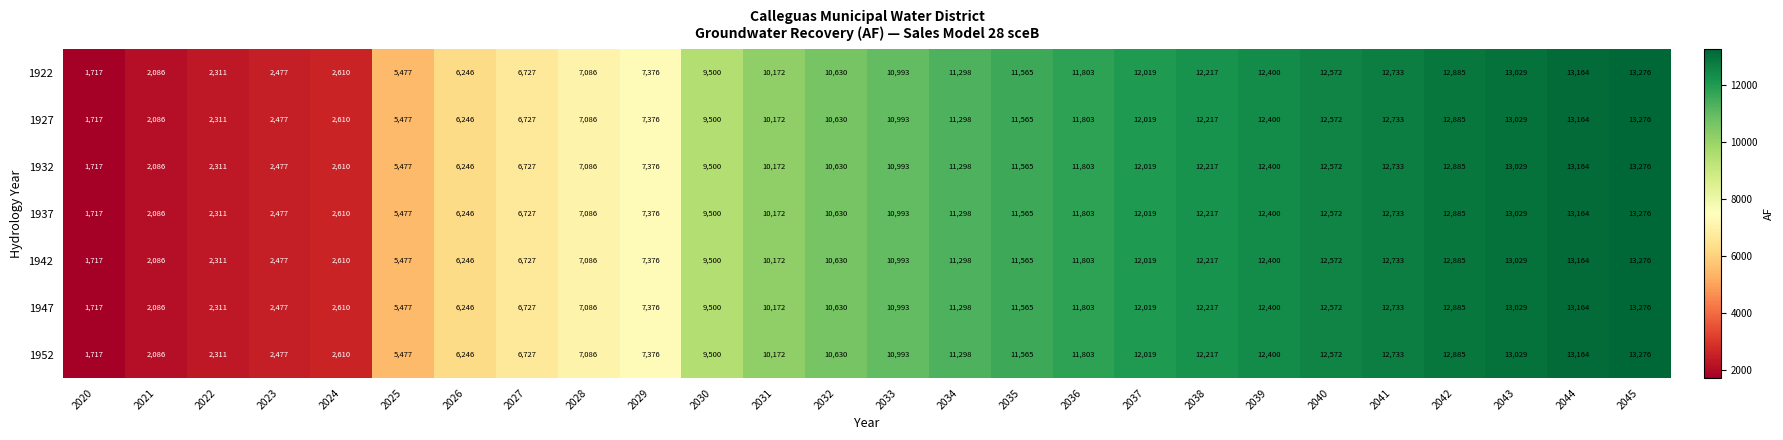

What is the total value across all series at 2038?

85519